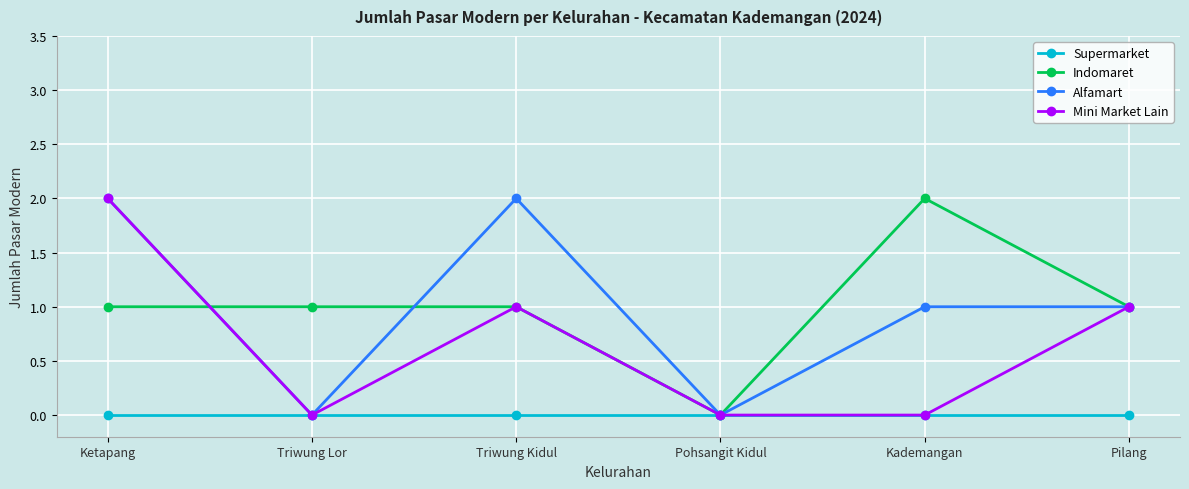

True or false: Mini Market Lain has a value of 2 at Ketapang.

True